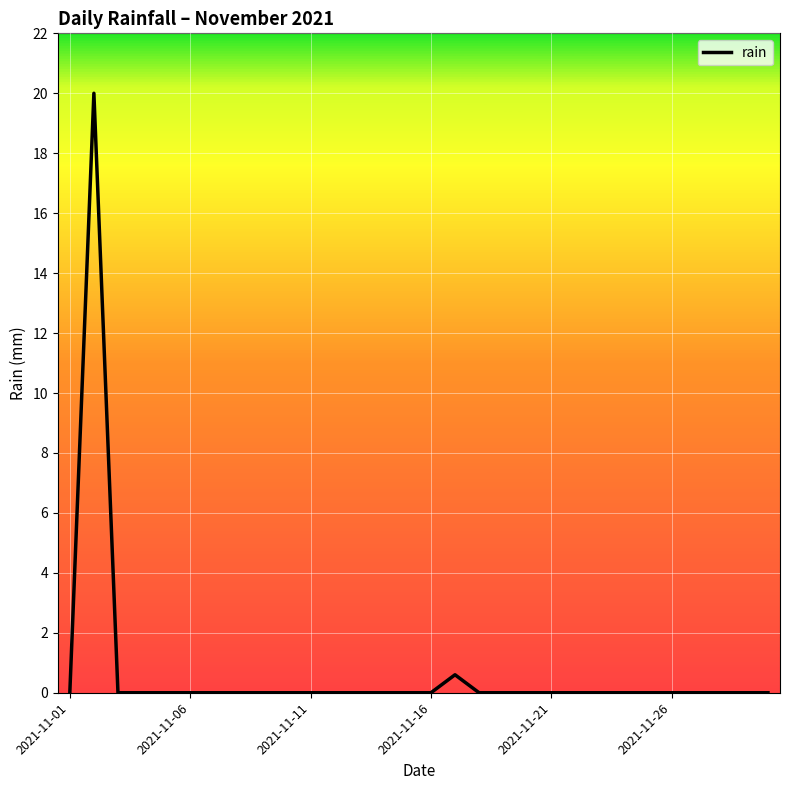

What is the greatest value displayed?

20.0